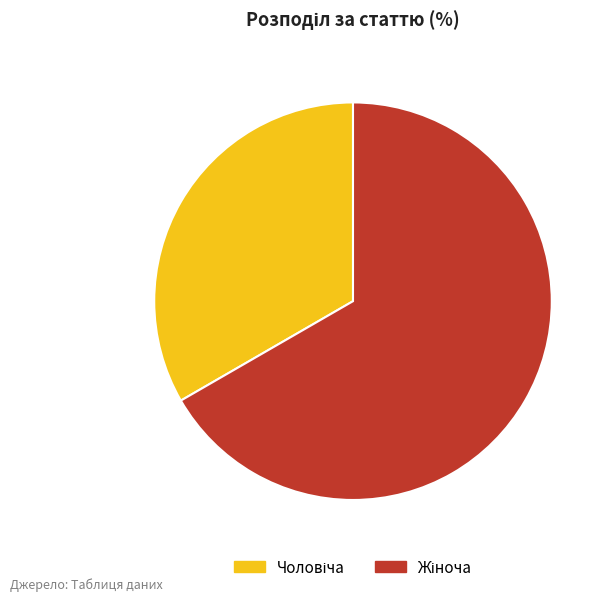

Does any single category account for the majority?

Yes